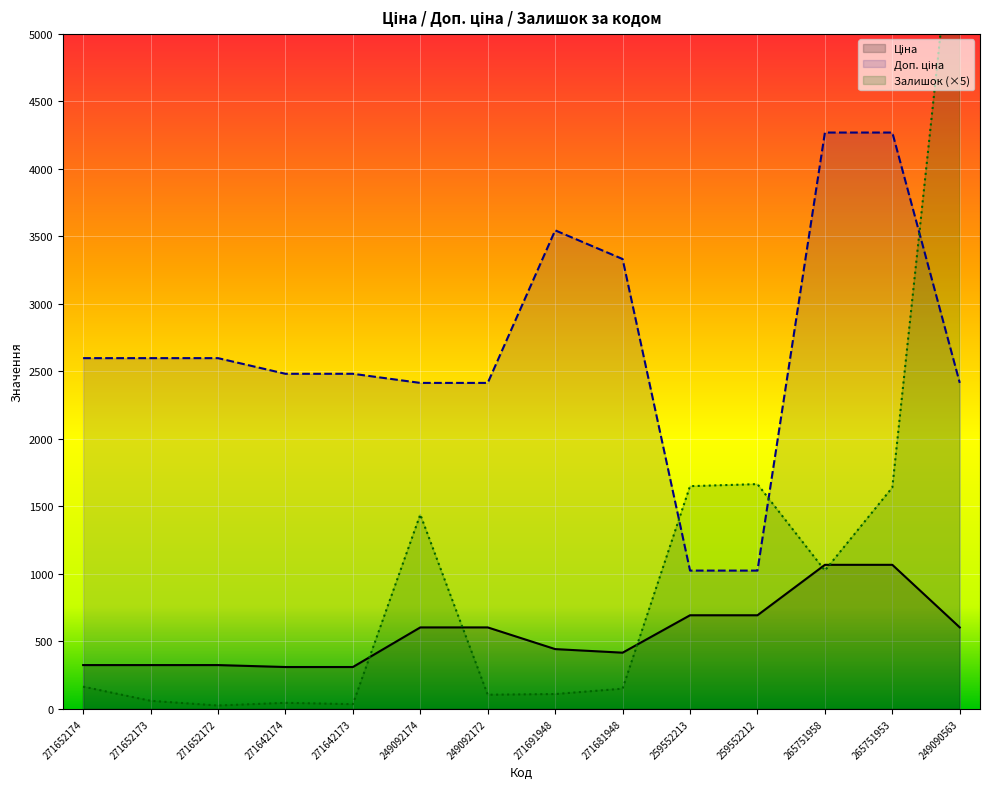

Reading left to right, what are all the values shown in this chart?

Ціна: 271652174=324.8	271652173=324.8	271652172=324.8	271642174=310.3	271642173=310.3	249092174=603.7	249092172=603.7	271691948=443.1	271681948=416.6	259552213=693.7	259552212=693.7	265751958=1067.3	265751953=1067.3	249090563=603.7
Доп. ціна: 271652174=2598.3	271652173=2598.3	271652172=2598.3	271642174=2482.4	271642173=2482.4	249092174=2414.8	249092172=2414.8	271691948=3545.0	271681948=3332.5	259552213=1024.6	259552212=1024.6	265751958=4269.4	265751953=4269.4	249090563=2414.8
Залишок: 271652174=165.0	271652173=60.0	271652172=25.0	271642174=45.0	271642173=35.0	249092174=1440.0	249092172=105.0	271691948=110.0	271681948=150.0	259552213=1650.0	259552212=1665.0	265751958=1025.0	265751953=1640.0	249090563=6345.0